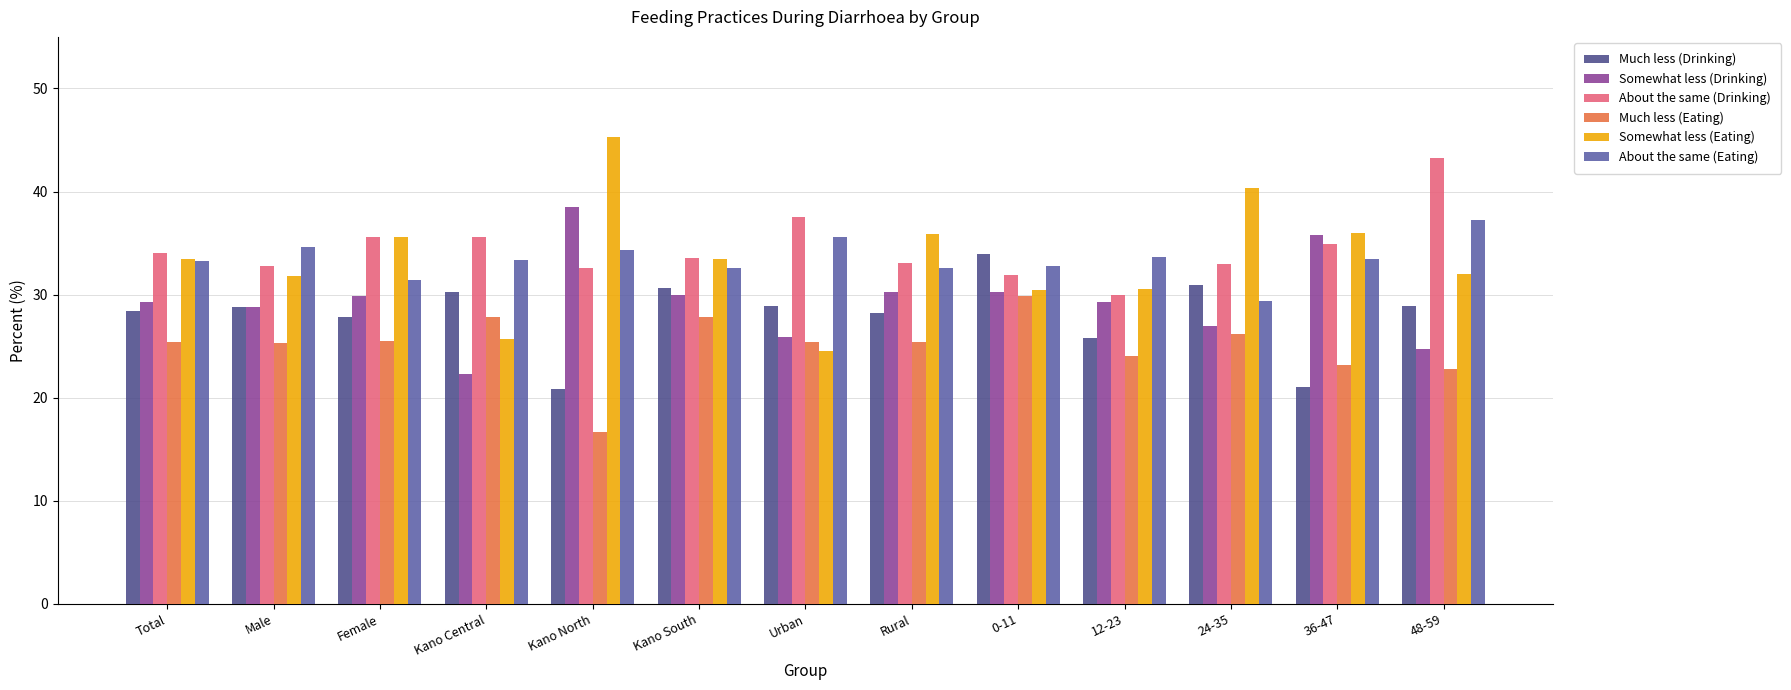

The value of Somewhat less (Drinking) at Rural is 30.2. True or false?

True